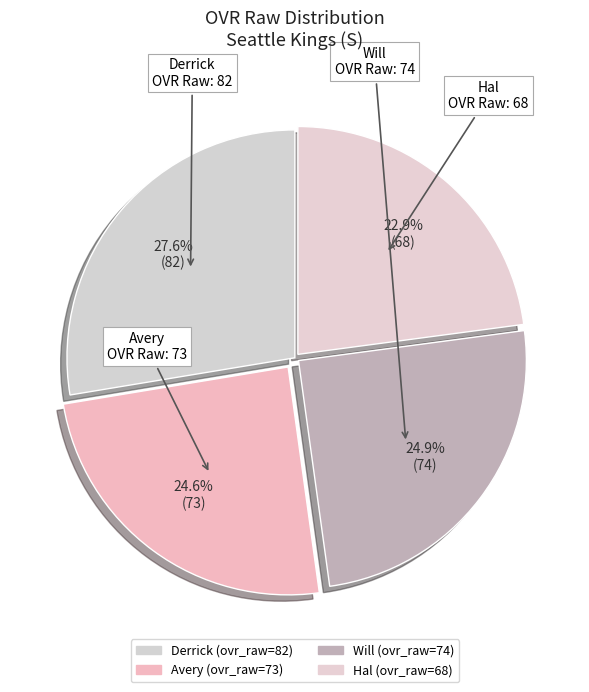

How many slices are in this pie chart?

4